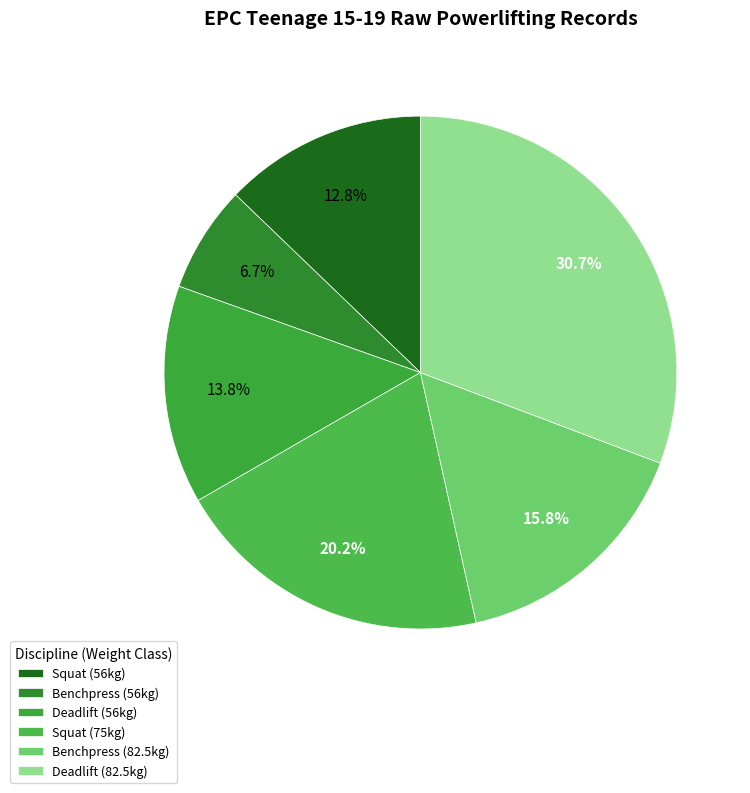

Which category has the smallest portion of the pie?

Benchpress (56kg)